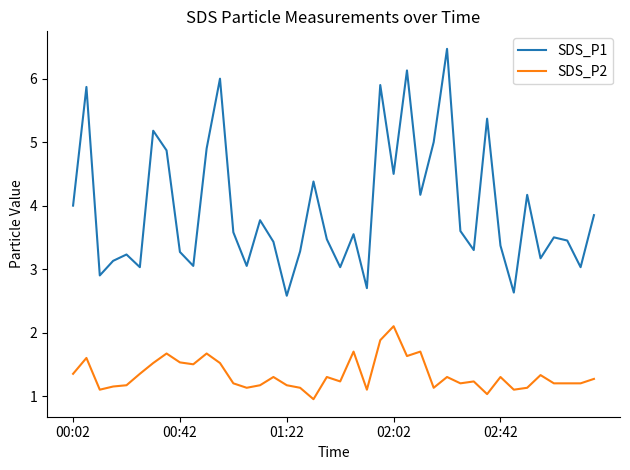

True or false: SDS_P2 and SDS_P1 cross at least once.

False